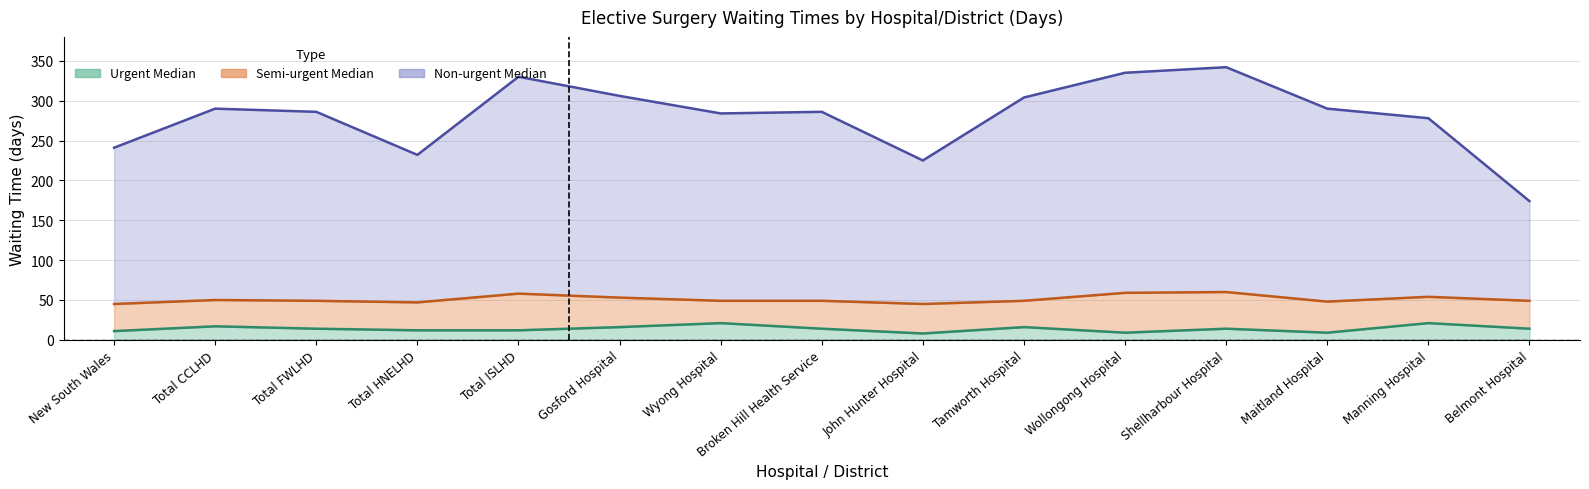

What is the spread (max minus min) of values at New South Wales?

230